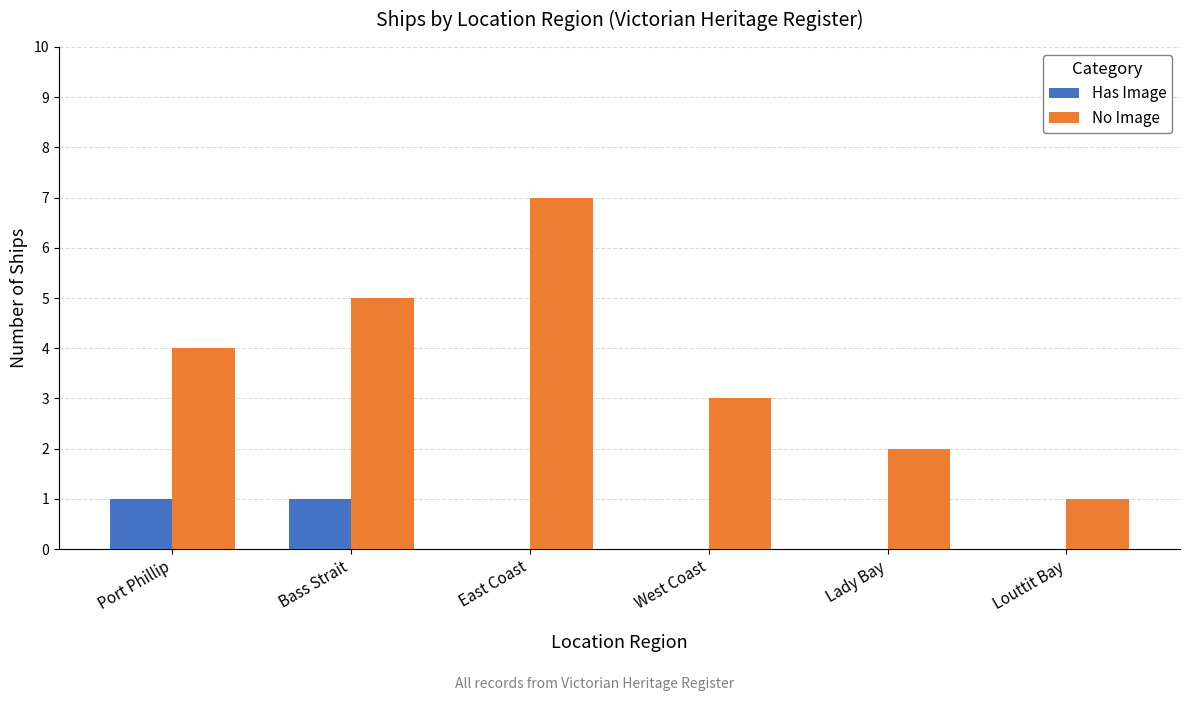

How many groups of bars are there?

6